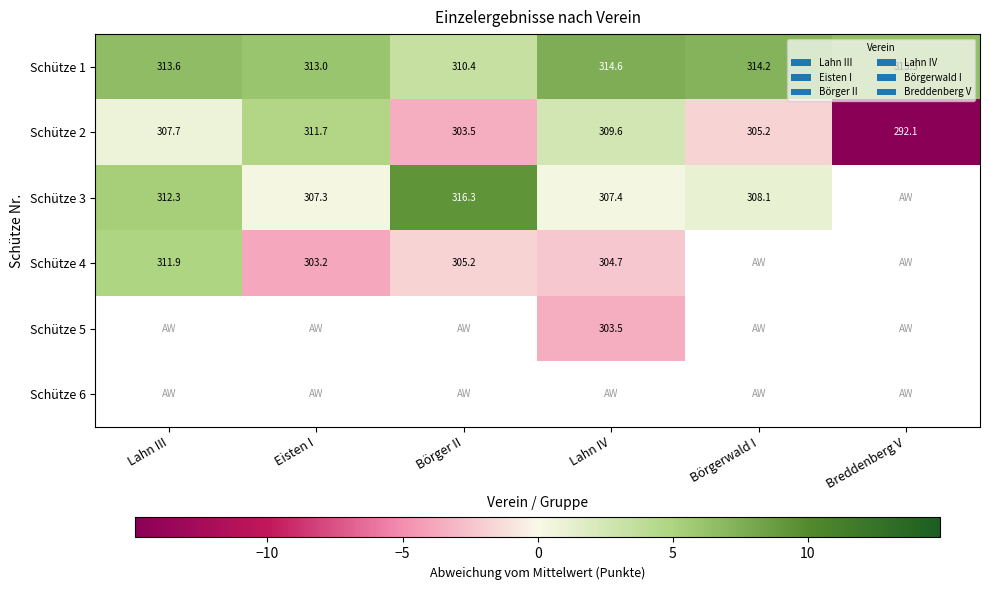

What is the sum of the Schütze 2 values at Lahn IV and Breddenberg V?

601.7